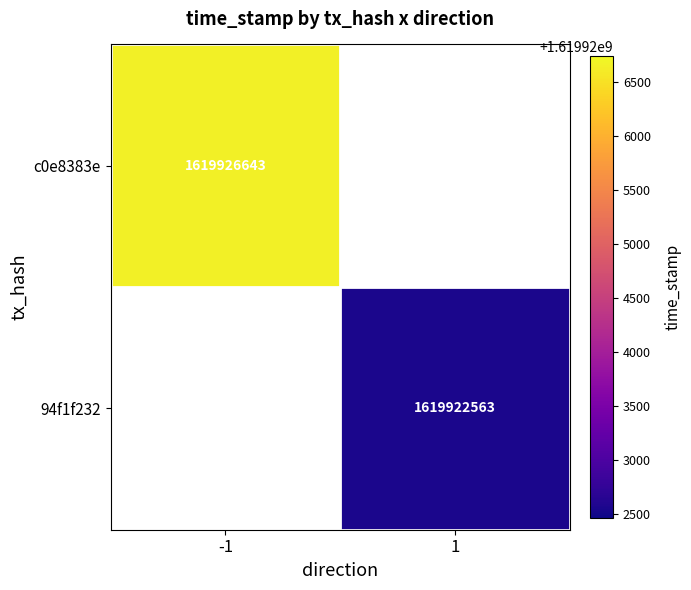

Is the value of c0e8383e at -1 greater than the value of 94f1f232 at 1?

Yes